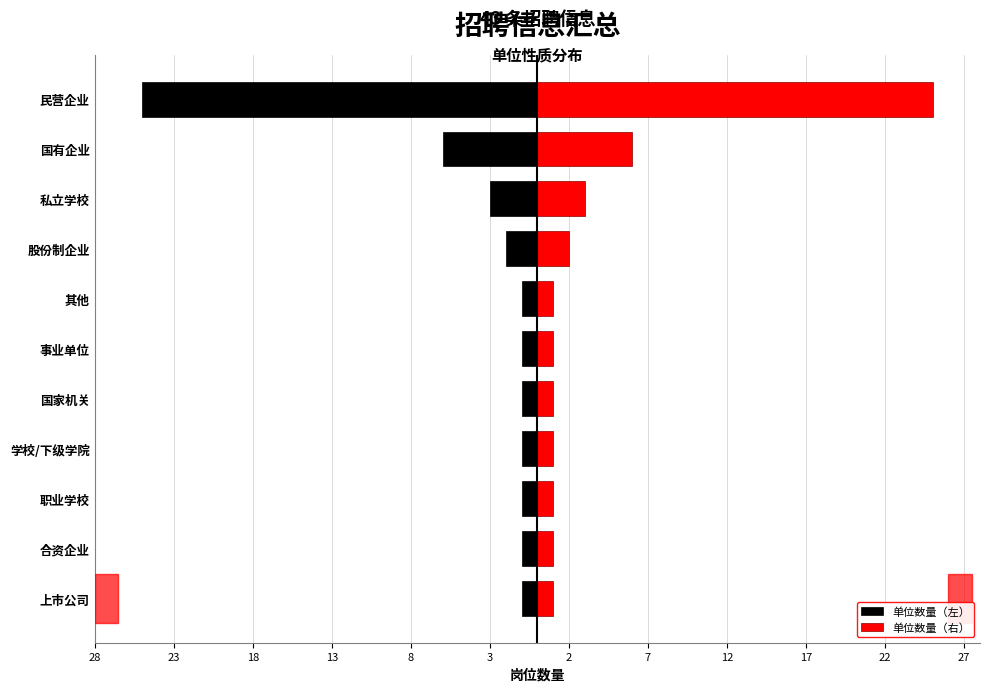

What position from the left is 学校/下级学院?

4